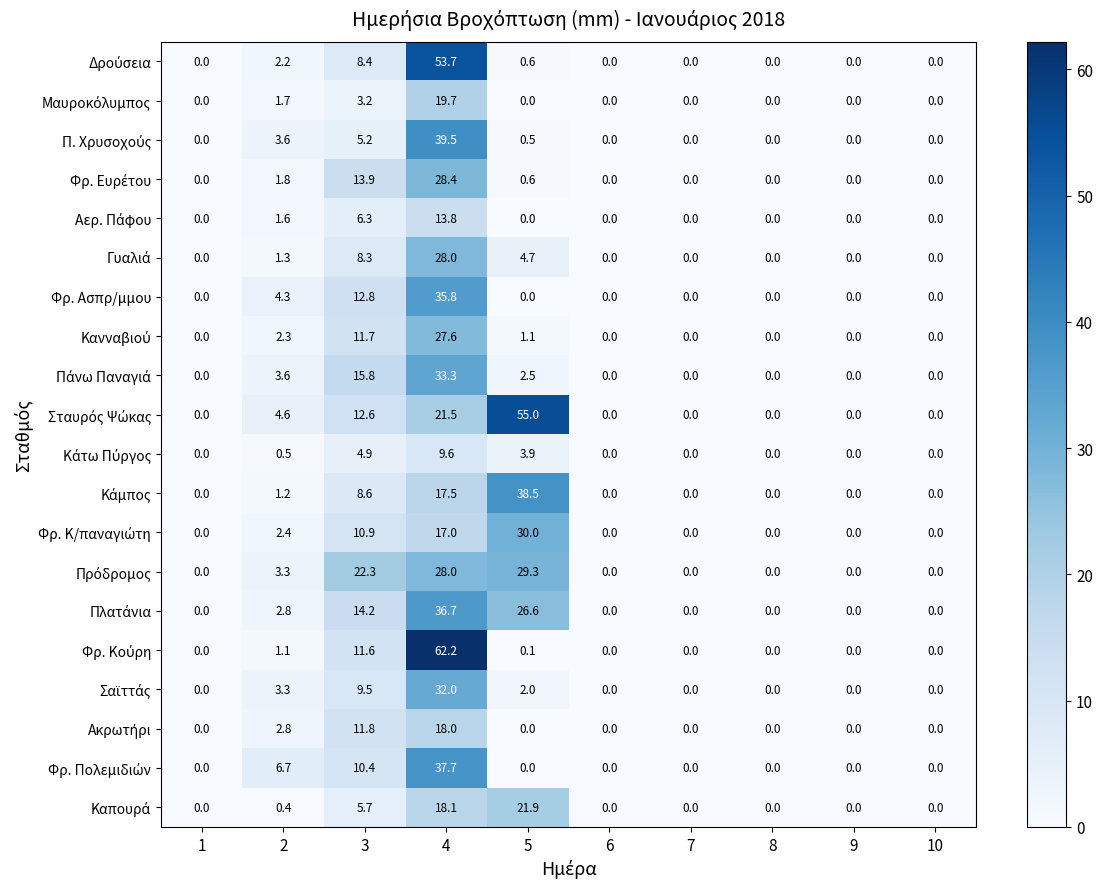

At which category is the sum across all series the highest?

4